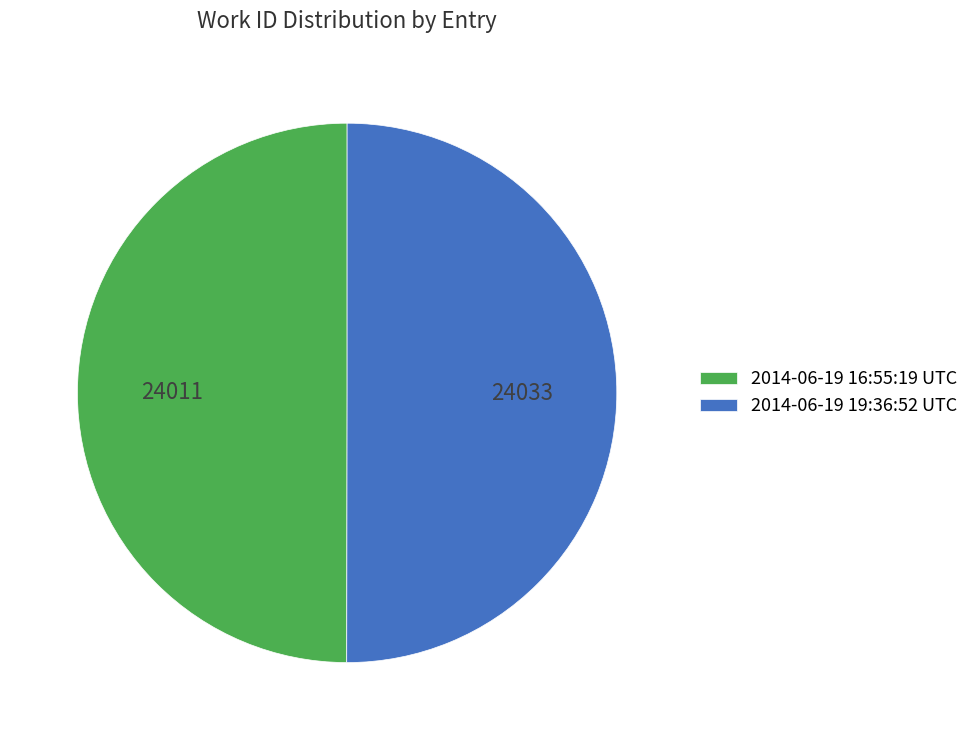

The 2014-06-19 19:36:52 UTC slice represents 50% of the pie. True or false?

True